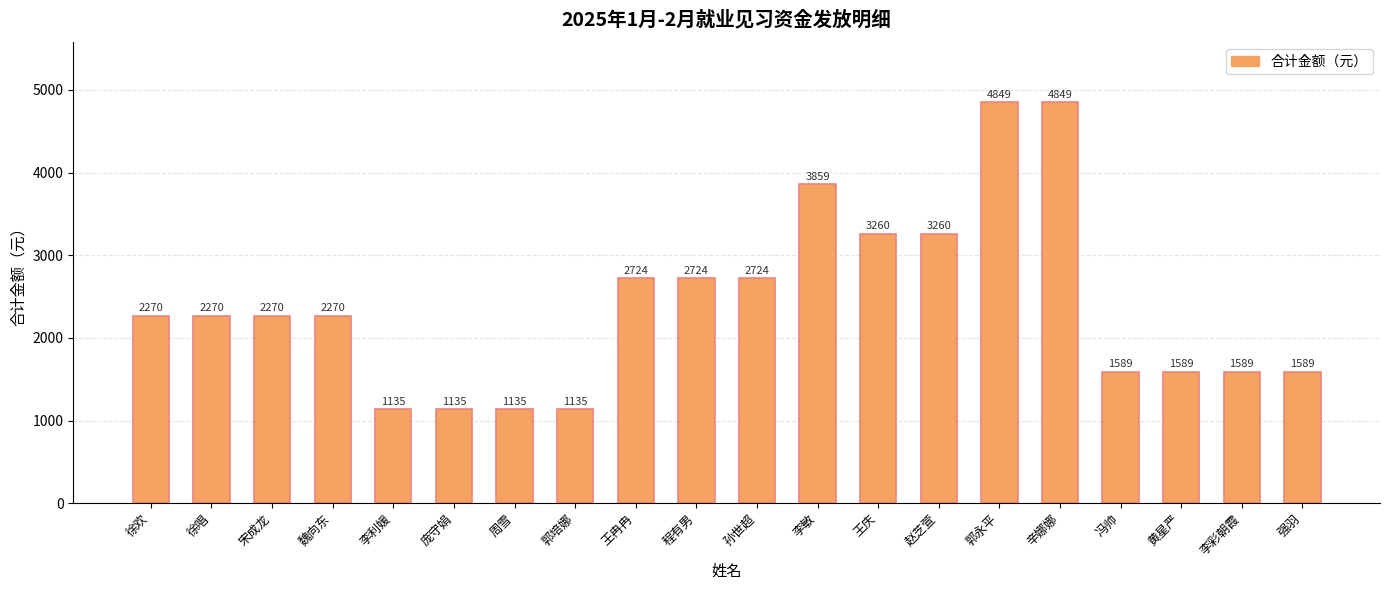

What is the sum of the values at 程有男 and 郭永平?

7573